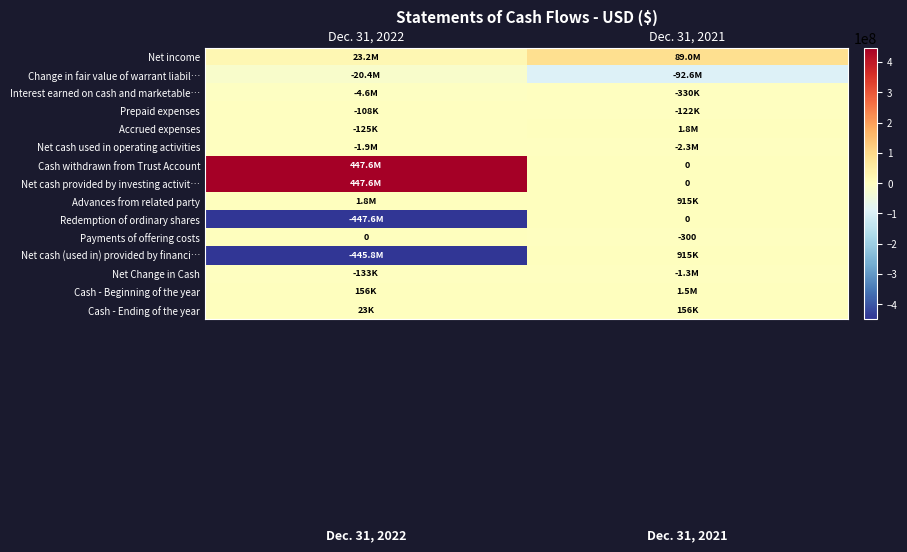

What is the maximum value shown in the chart?

447637641